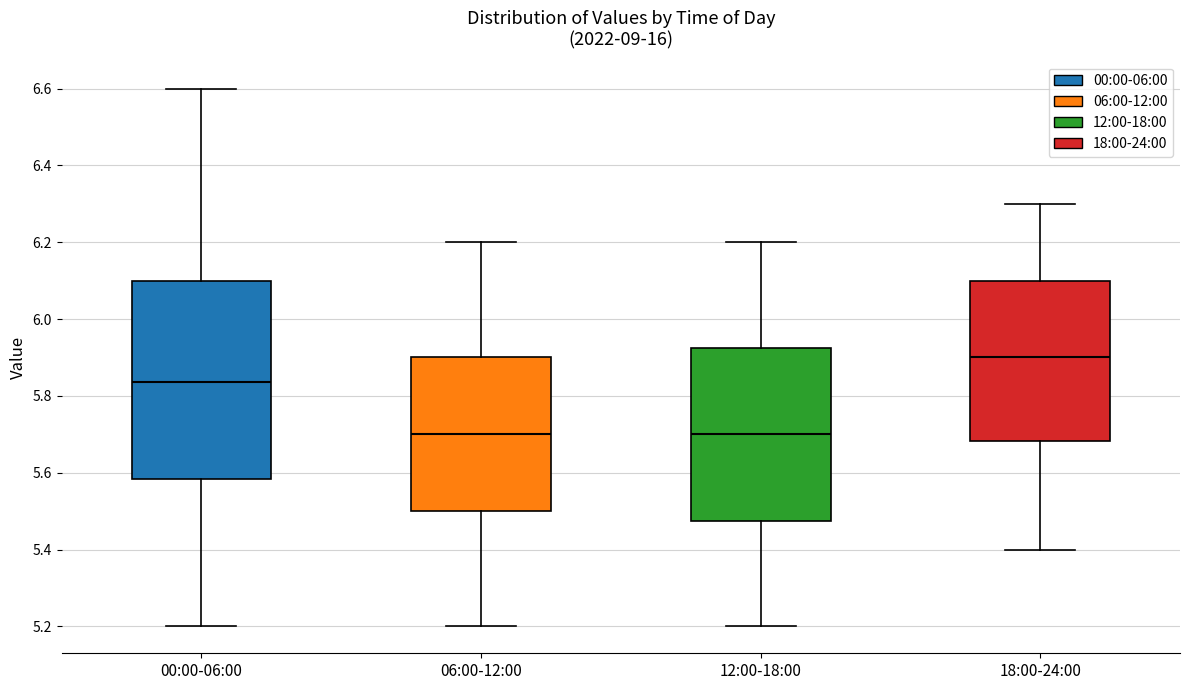

Reading left to right, transcribe this box plot: for each box, give where its median line is, the range the box spans, and where its two whiskers end, as read against the y-axis. The values are not printed on the chart, so give them approximately, as read against the axis.

00:00-06:00: median 5.84, box 5.58 to 6.10, whiskers 5.20 to 6.60
06:00-12:00: median 5.70, box 5.50 to 5.90, whiskers 5.20 to 6.20
12:00-18:00: median 5.70, box 5.48 to 5.92, whiskers 5.20 to 6.20
18:00-24:00: median 5.90, box 5.68 to 6.10, whiskers 5.40 to 6.30